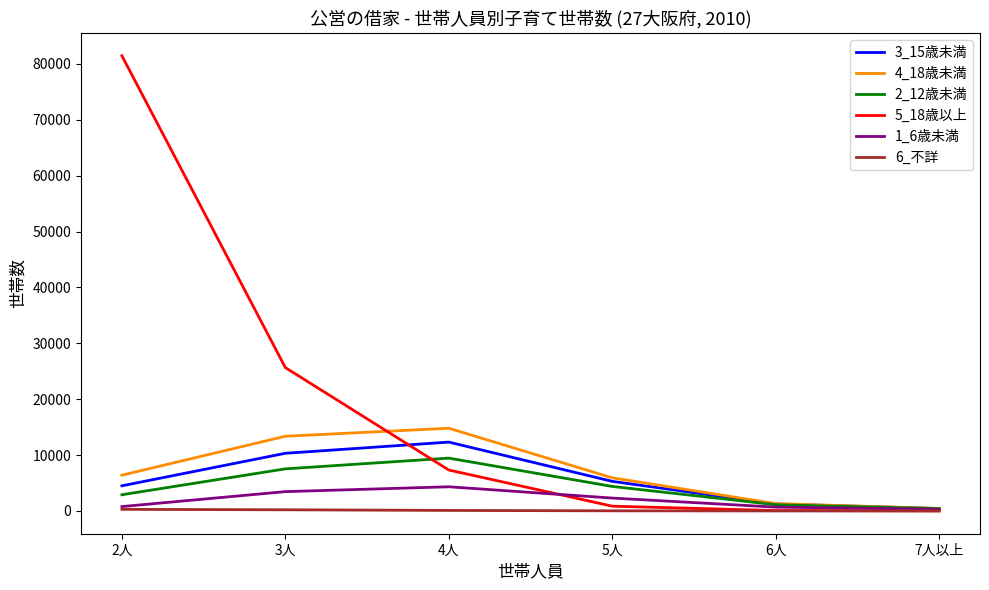

Which series has the largest total across all categories?

5_18歳以上